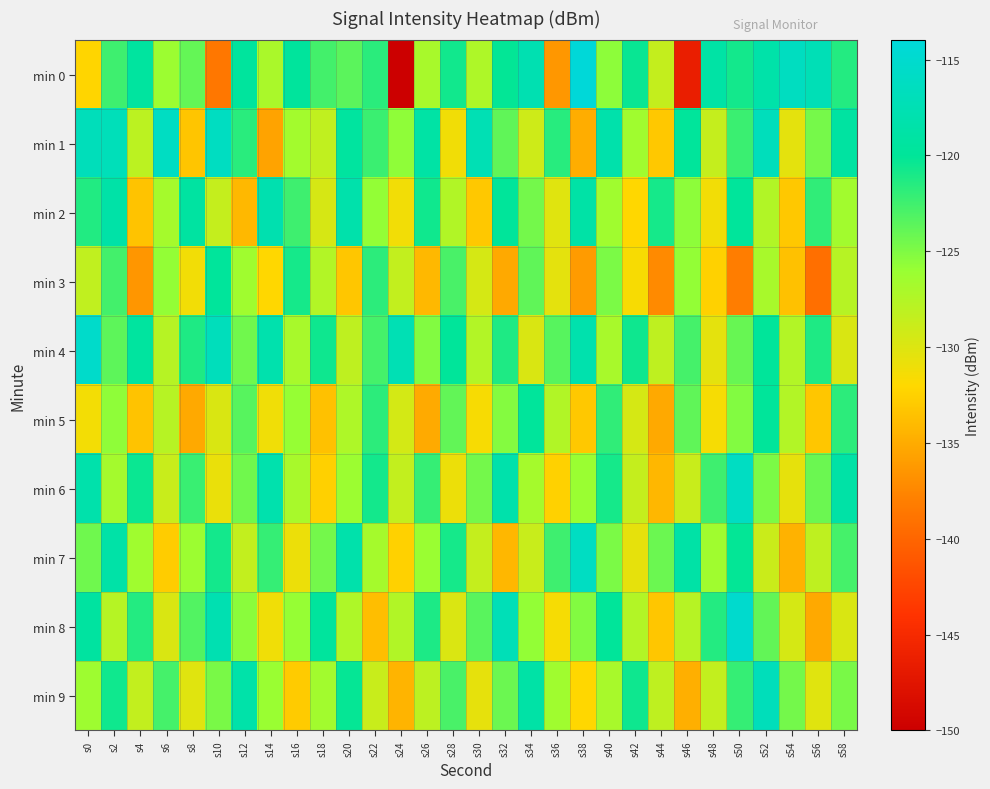

Between s30 and s50, which series saw the biggest shift?

min 2